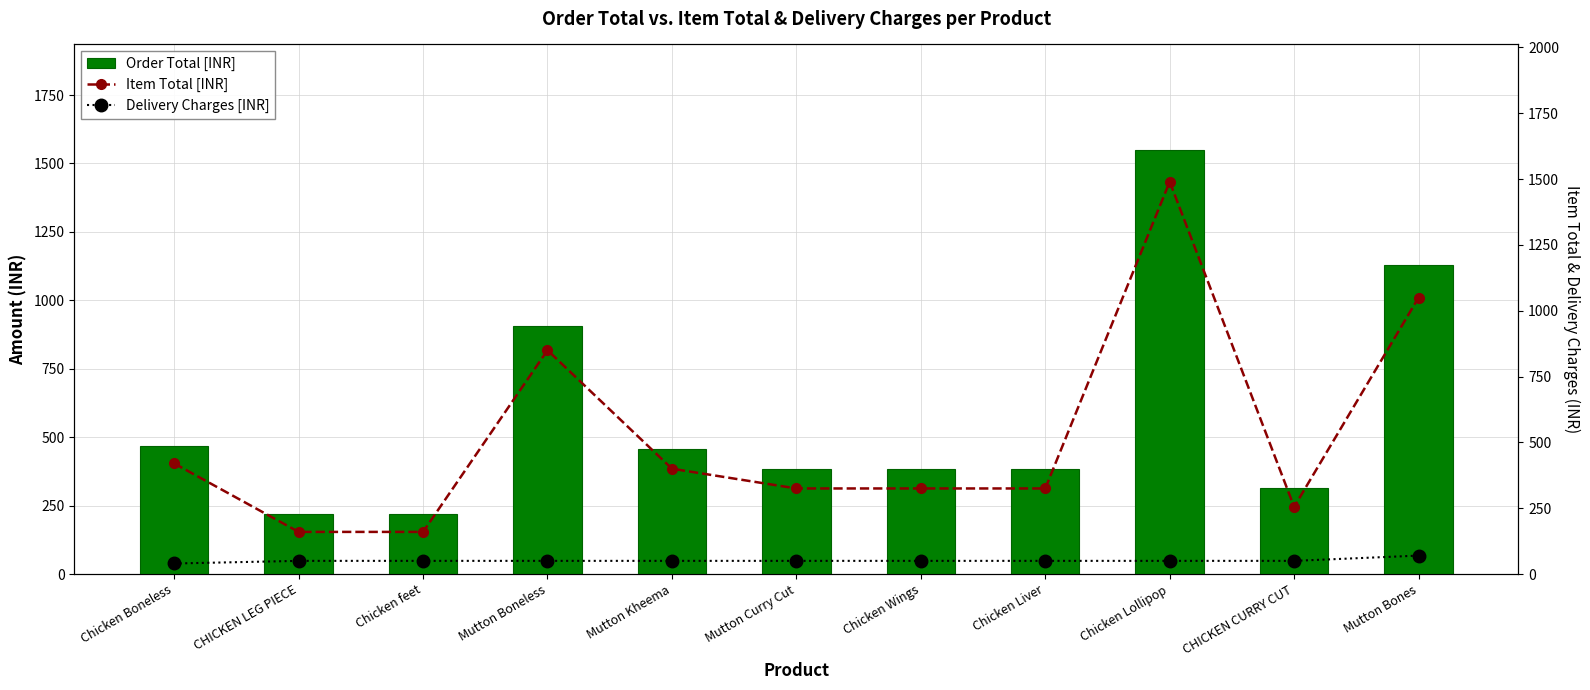

At which label does Order Total [INR] first exceed 383?

Chicken Boneless